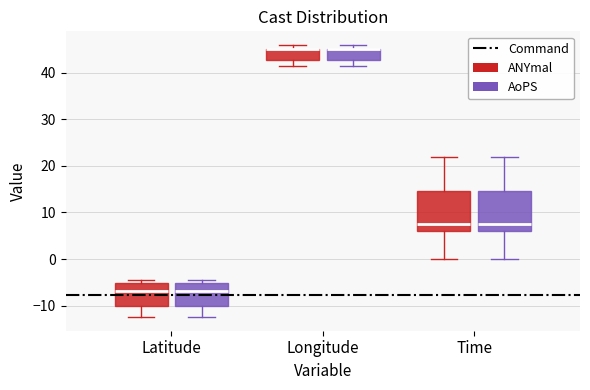

Reading left to right, transcribe this box plot: for each box, give where its median line is, the range the box spans, and where its two whiskers end, as read against the y-axis. The values are not printed on the chart, so give them approximately, as read against the axis.

Latitude (ANYmal): median -7, box -10 to -5, whiskers -12 to -4
Latitude (AoPS): median -7, box -10 to -5, whiskers -12 to -4
Longitude (ANYmal): median 45 (drawn on the box's upper edge), box 43 to 45, whiskers 42 to 46
Longitude (AoPS): median 45 (drawn on the box's upper edge), box 43 to 45, whiskers 42 to 46
Time (ANYmal): median 8, box 6 to 15, whiskers 0 to 22
Time (AoPS): median 8, box 6 to 15, whiskers 0 to 22